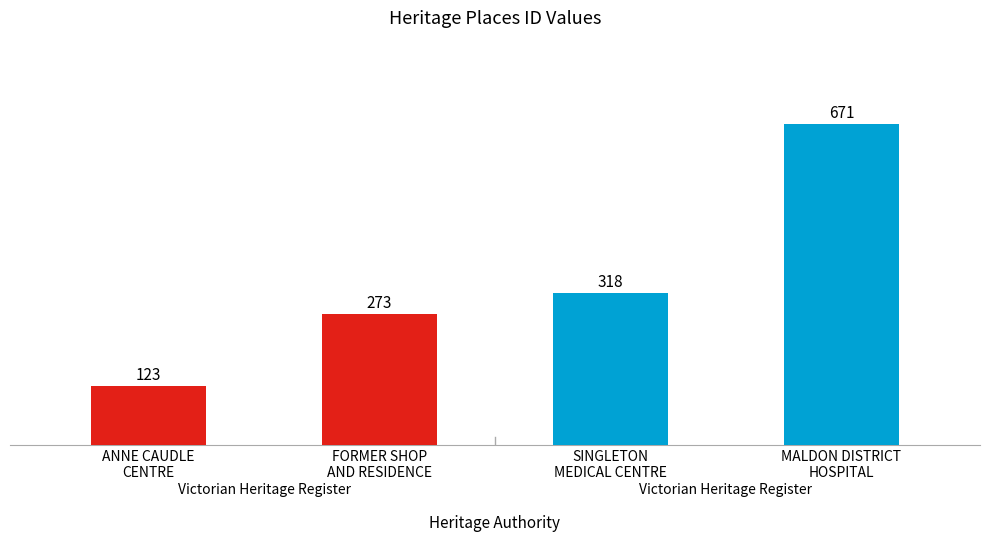

How many distinct data groups are displayed?

1